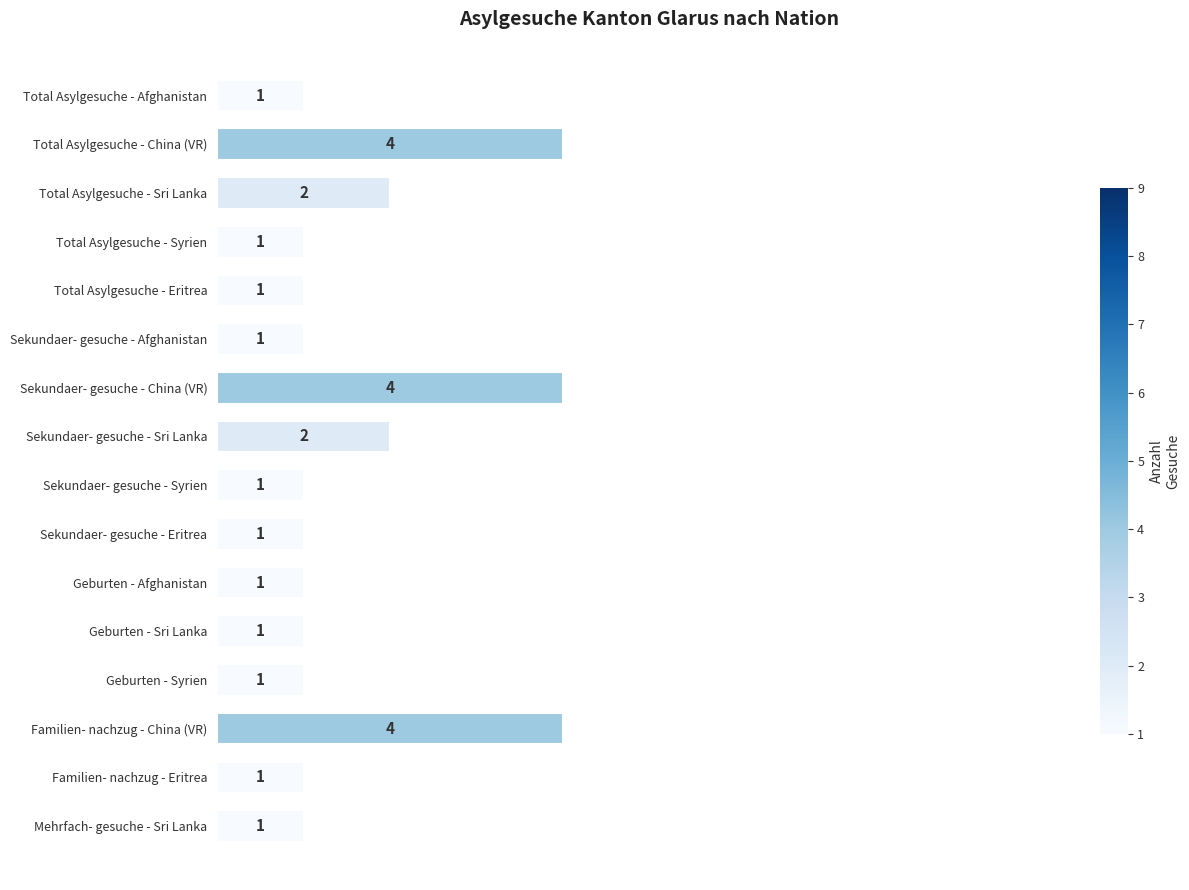

What is the difference between the second highest and second lowest values?

3